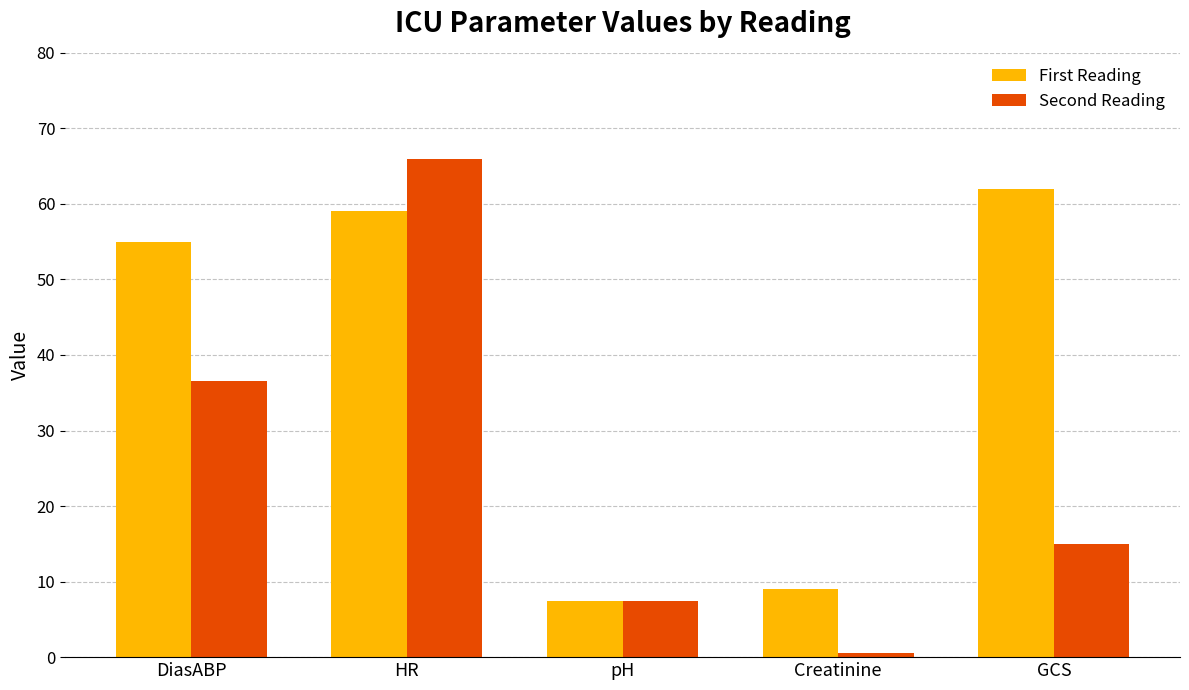

The value of First Reading at HR is 81.4. True or false?

False